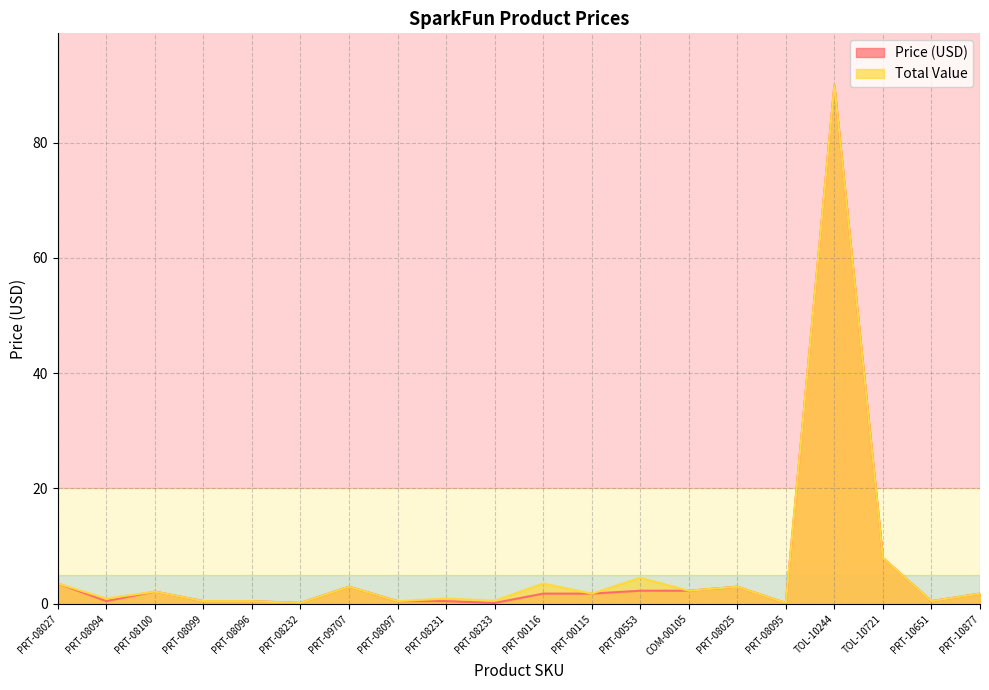

At which category is the sum across all series the highest?

TOL-10244